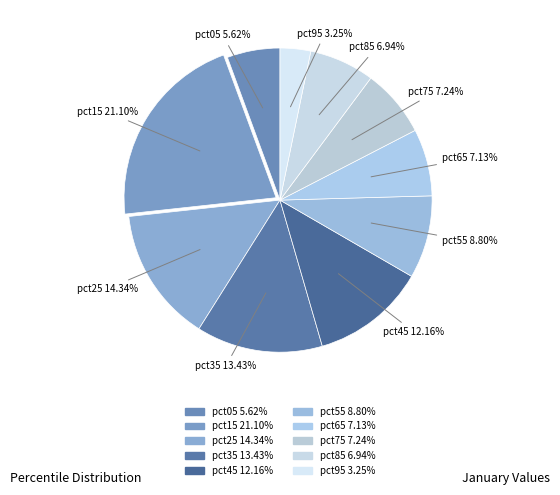

Count the number of slices in the pie.

10